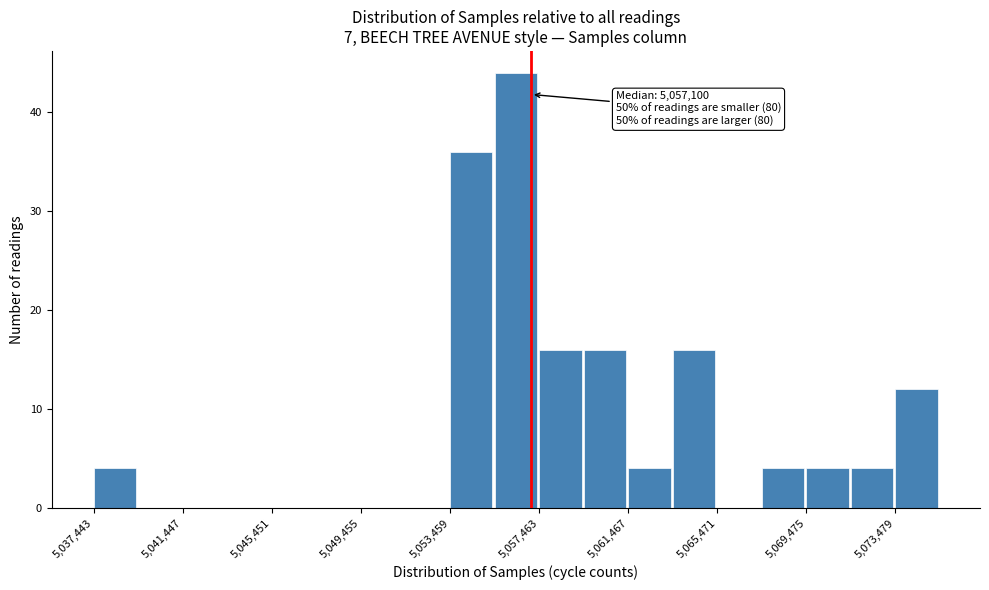

Which range on the x-axis has the tallest bar?

5055500 to 5057500